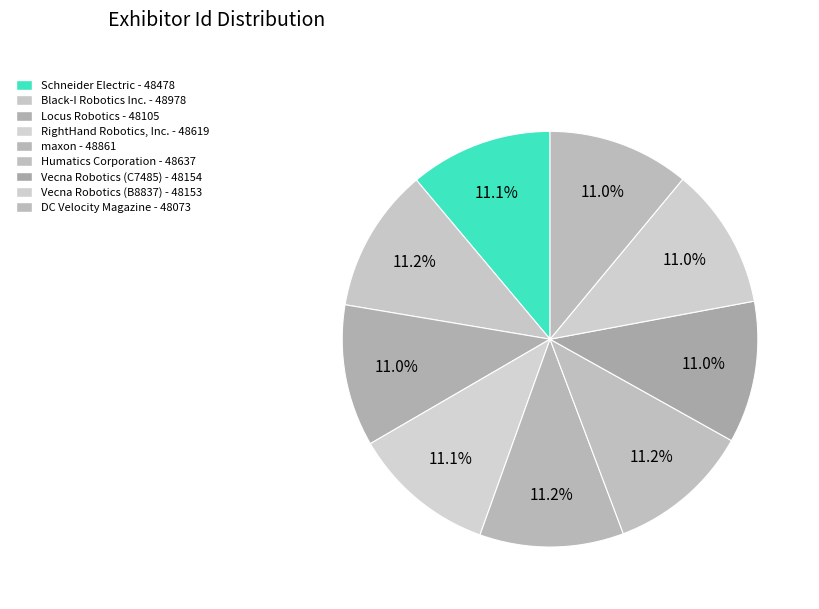

True or false: Locus Robotics accounts for 11% of the total.

True